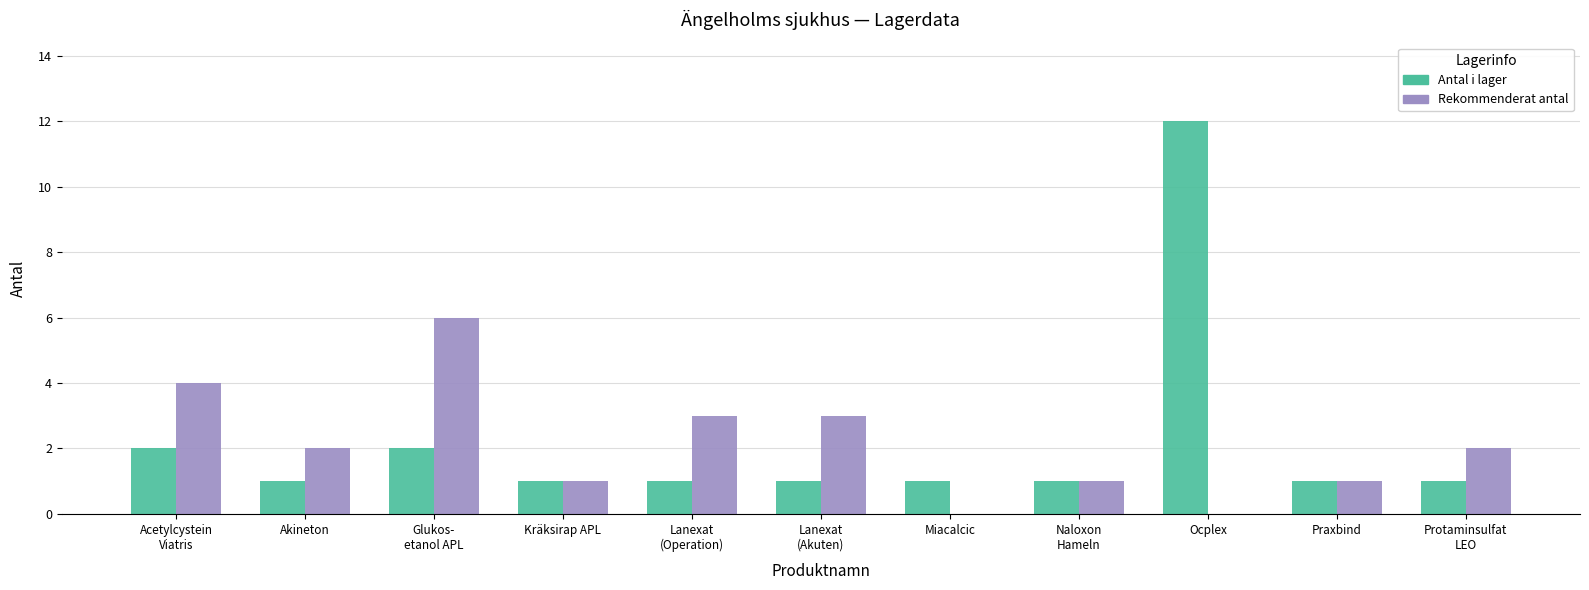

What is the maximum value for Antal i lager?

12